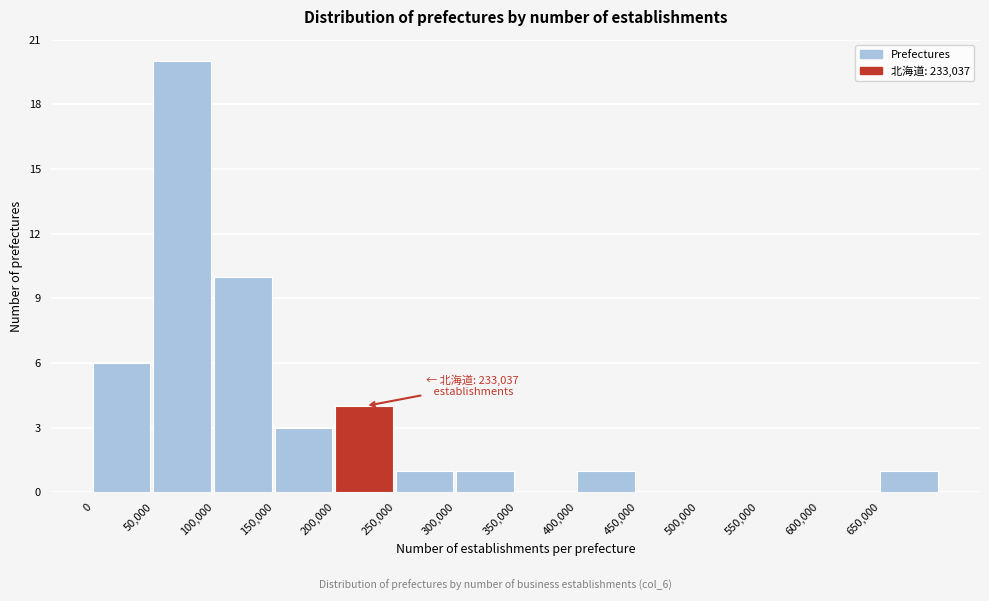

Over which range of the x-axis is the bar tallest?

50000 to 100000